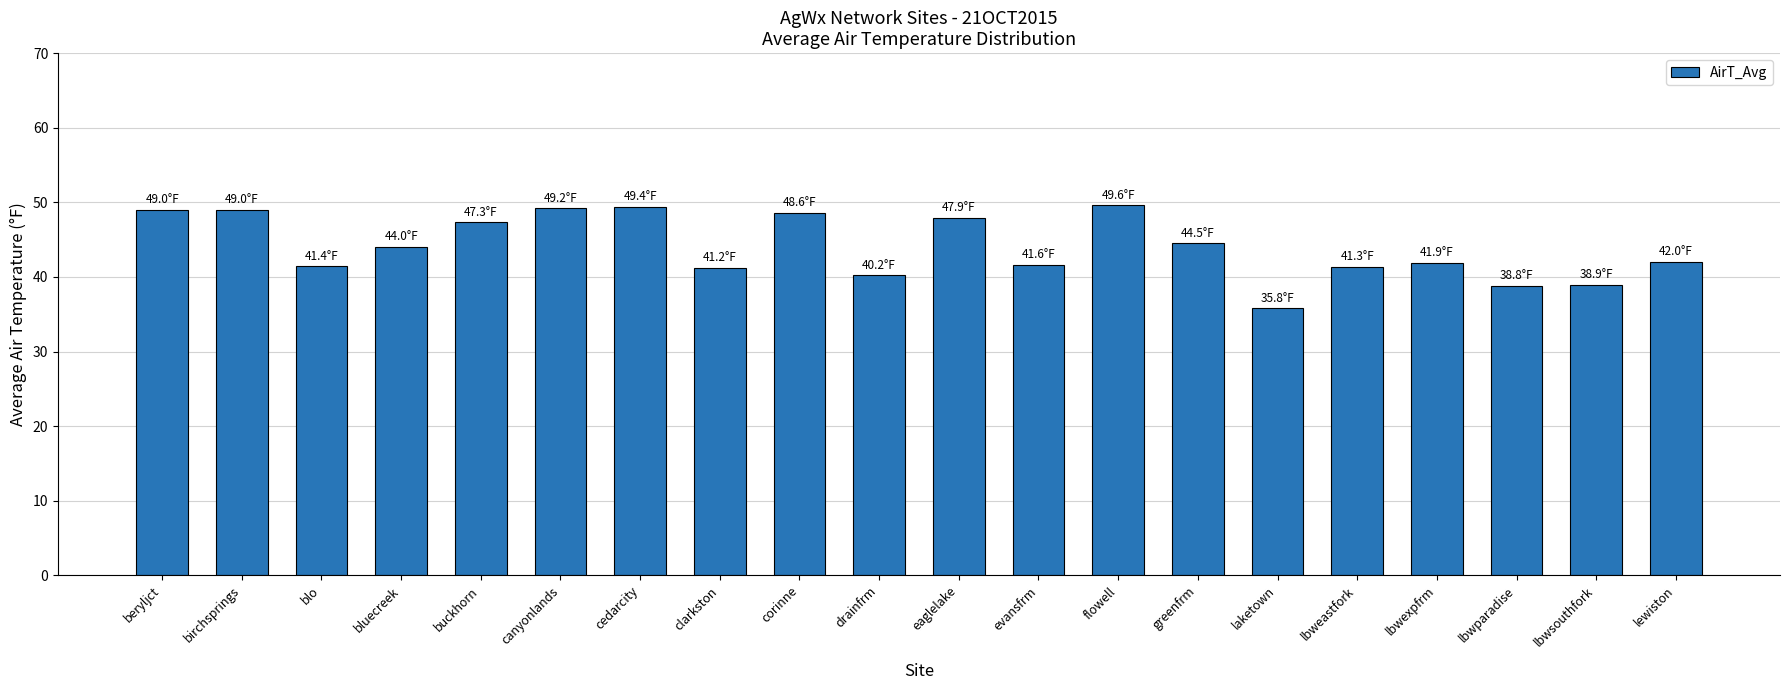

What is the value of the 20th bar from the left?

42.0